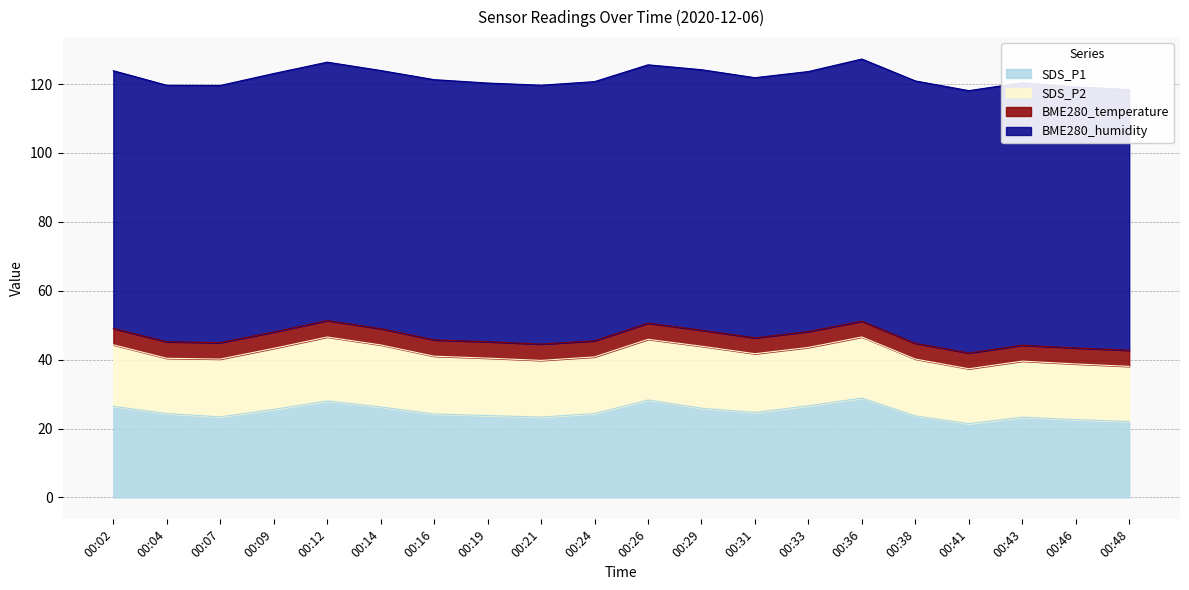

What is the highest value of the SDS_P2 series?

18.6